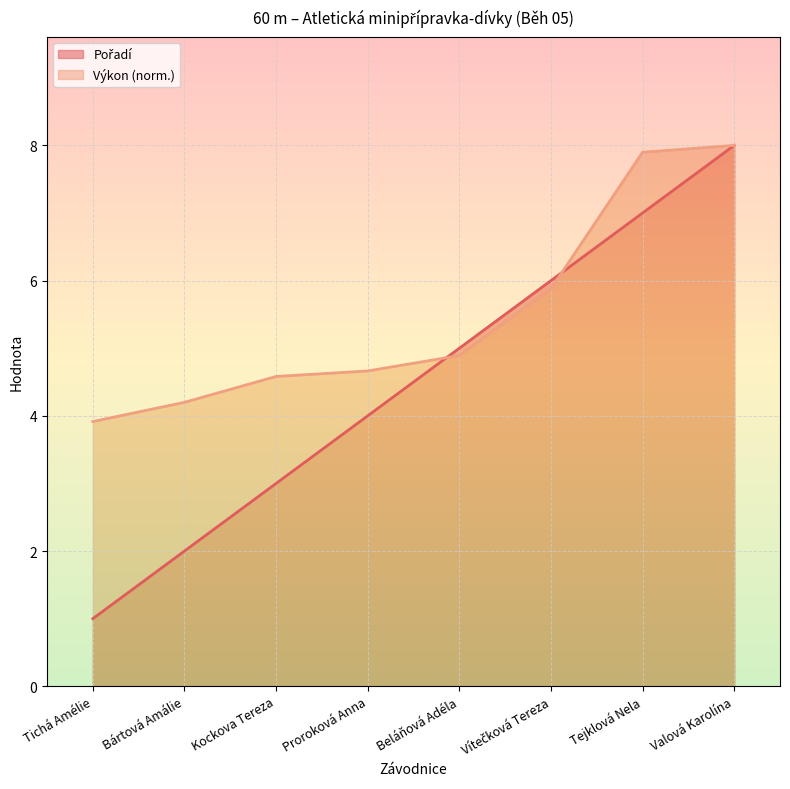

How many lines are shown in the chart?

2